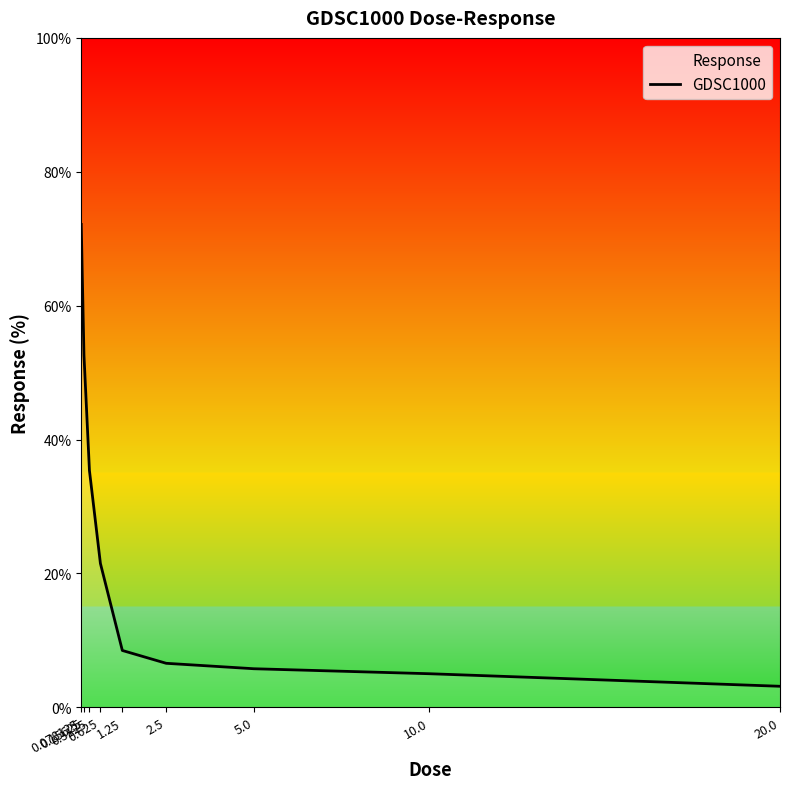

What is the value of the 5th point from the left?

8.5